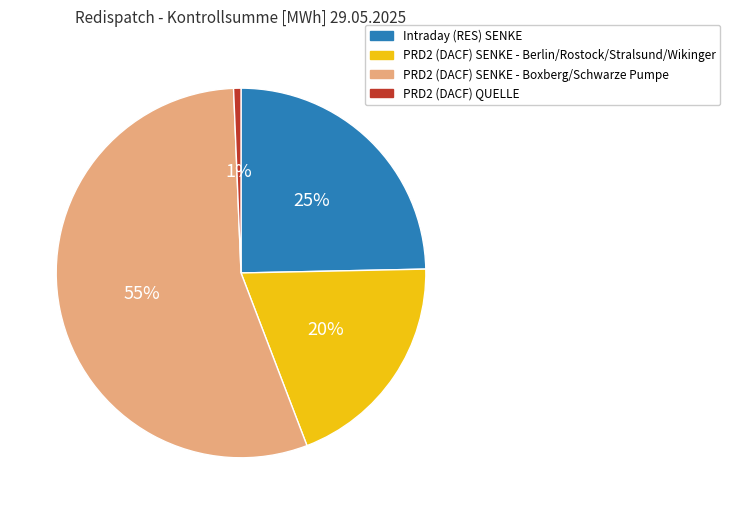

Do PRD2 (DACF) SENKE - Boxberg/Schwarze Pumpe and PRD2 (DACF) SENKE - Berlin/Rostock/Stralsund/Wikinger together represent more than half of the pie?

Yes